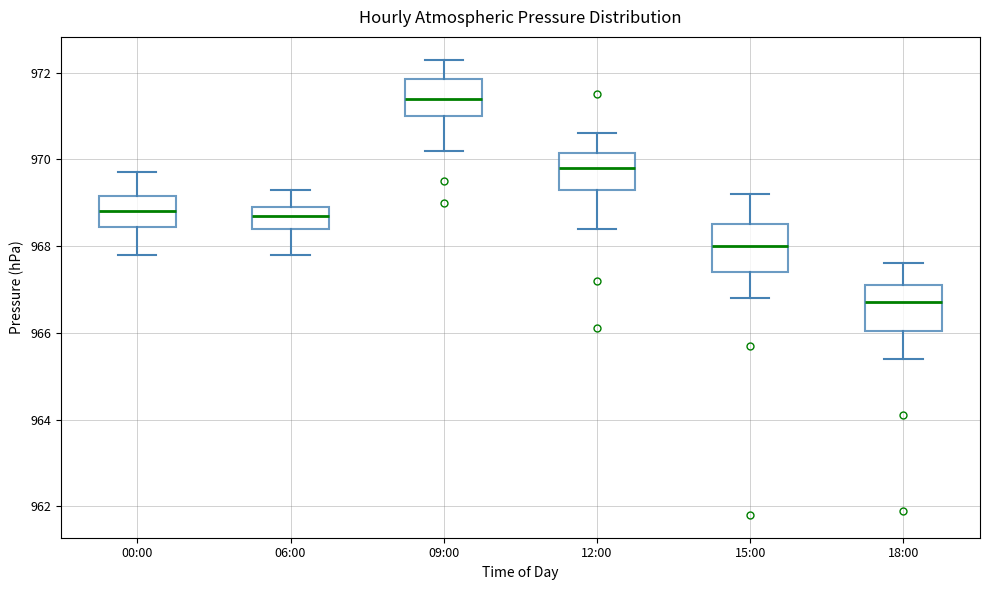

Which box's median line is the lowest?

18:00